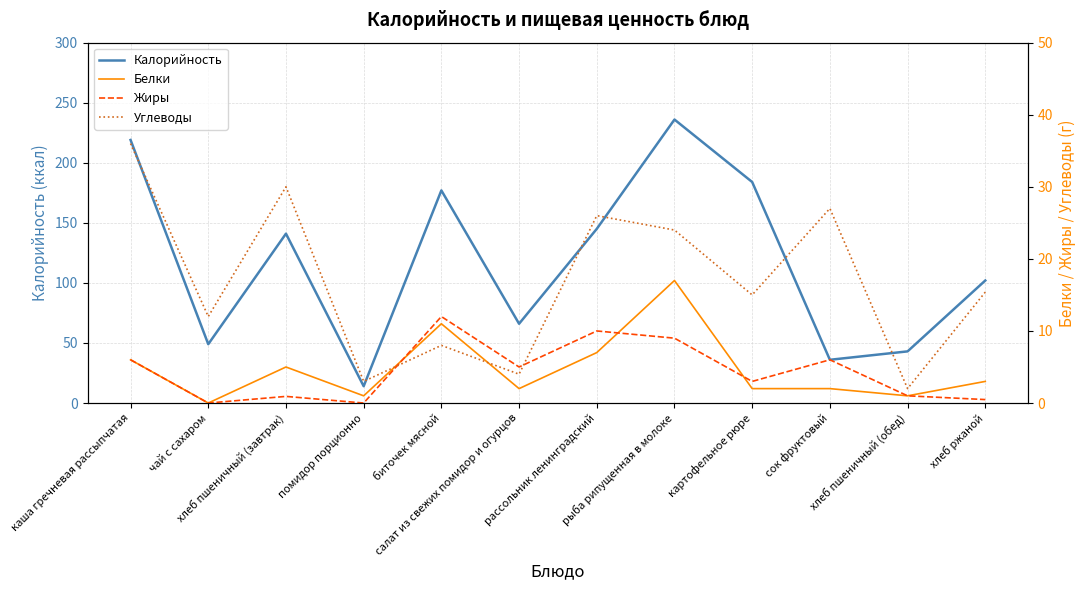

How many values in the Белки series are below 3?

6